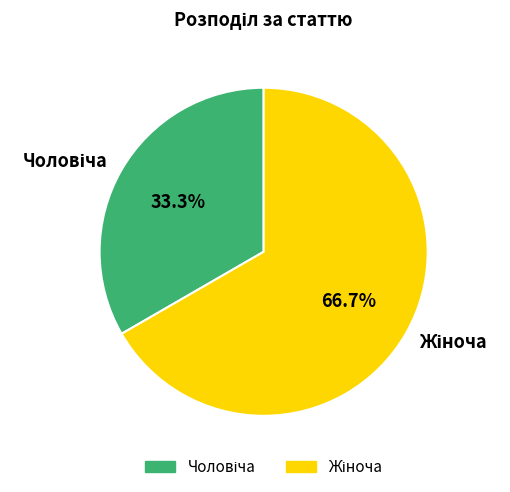

How many segments does this pie chart have?

2